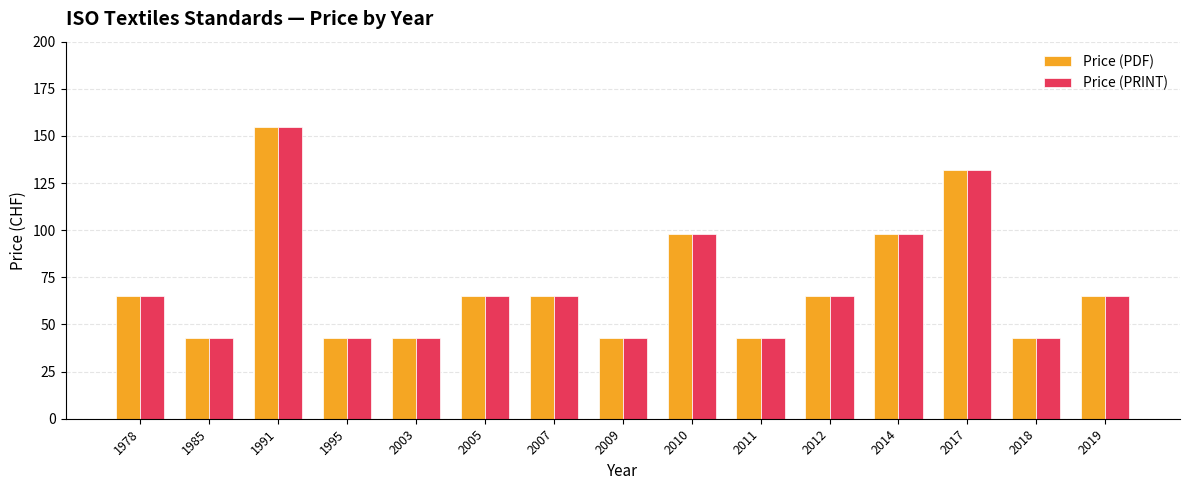

What is the difference between the Price (PDF) values at 2012 and 2003?

22